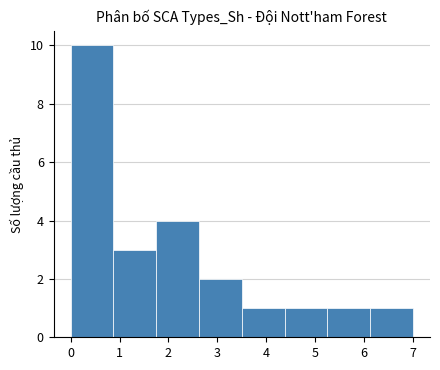

Reading left to right, list every bar in this chart as the range it spans on the x-axis followed by its height. Neither the bar edges nor the heights are printed on the chart, so give them approximately, as read against the axes.

0.0 to 0.9: 10
0.9 to 1.8: 3
1.8 to 2.6: 4
2.6 to 3.5: 2
3.5 to 4.4: 1
4.4 to 5.3: 1
5.3 to 6.1: 1
6.1 to 7.0: 1